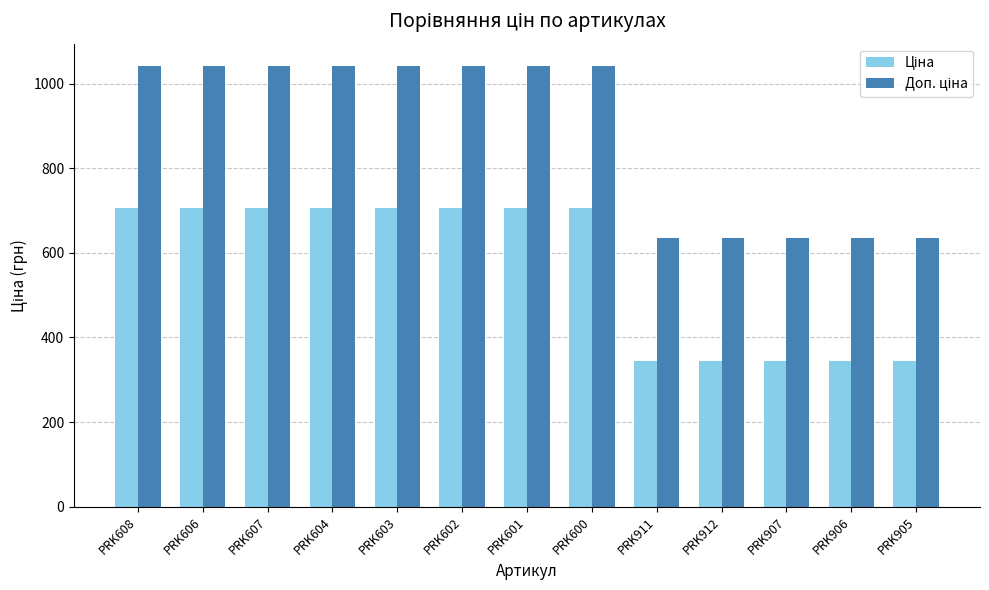

What is the maximum value shown in the chart?

1042.0